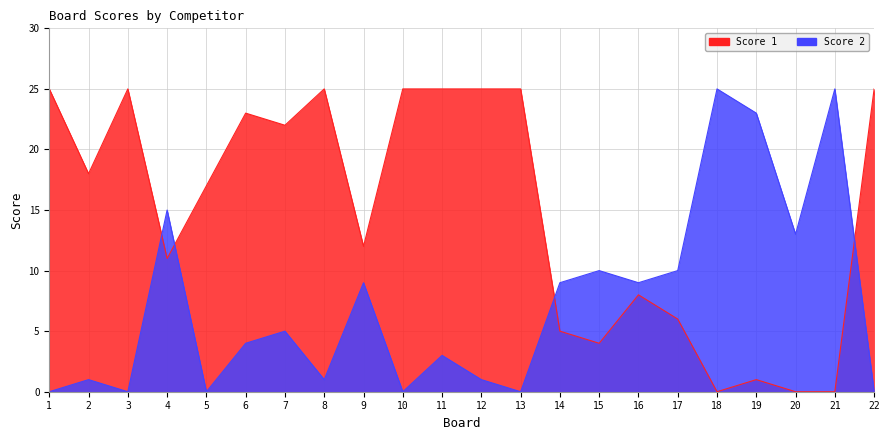

At which category does Score 2 reach its first local peak?

2